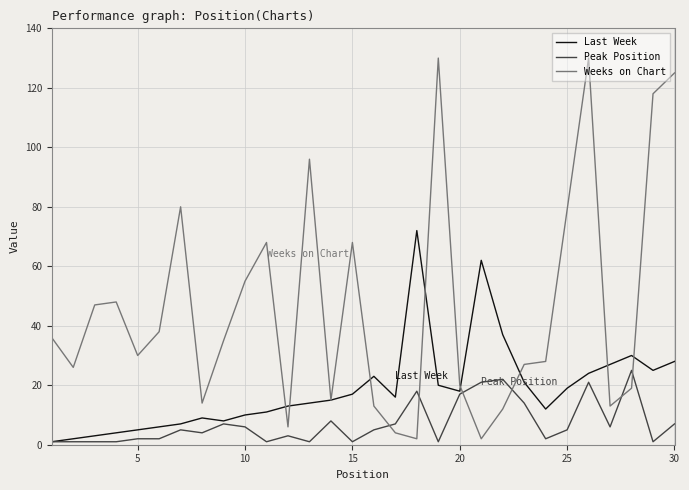

List the series in order of their peak value, lowest first.

Peak Position, Last Week, Weeks on Chart